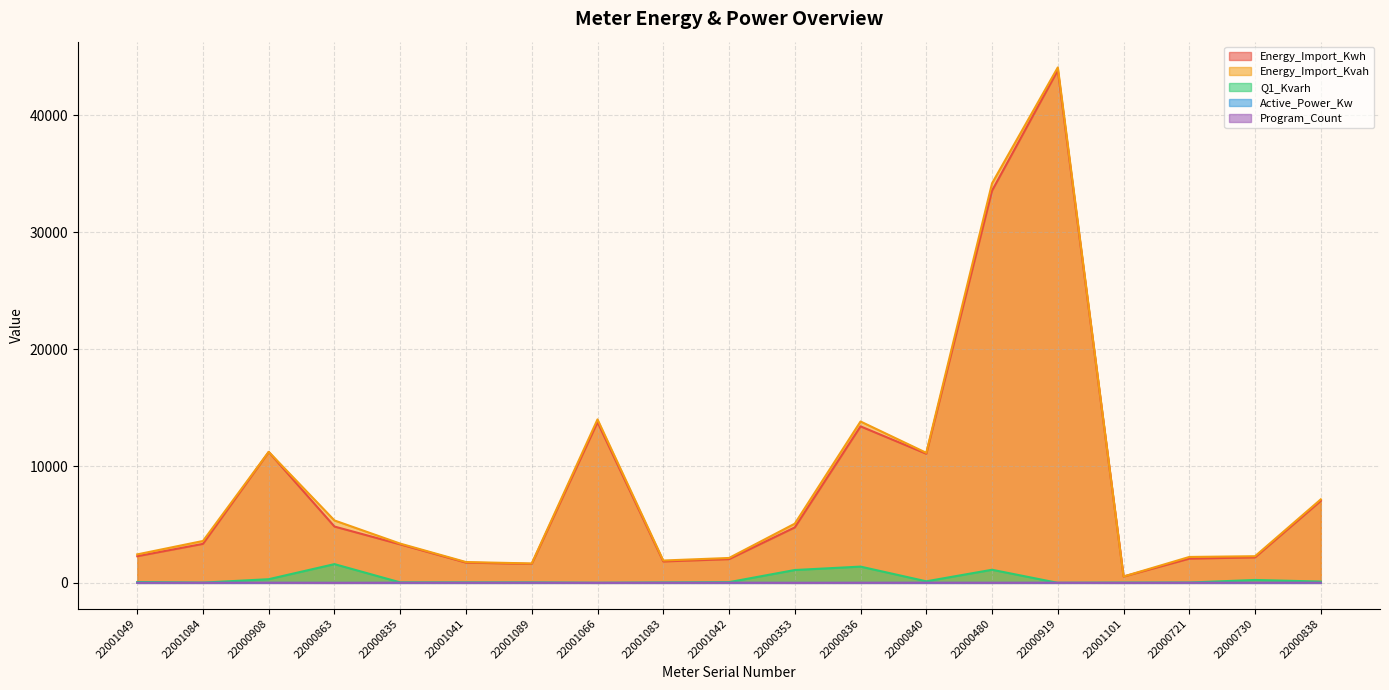

True or false: Energy_Import_Kwh and Program_Count intersect in this chart.

False